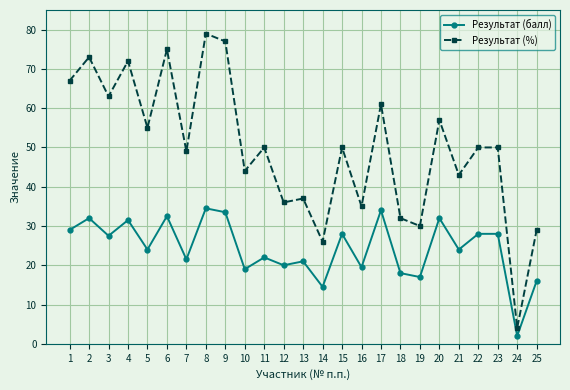

At which label does Результат (%) reach its minimum?

24